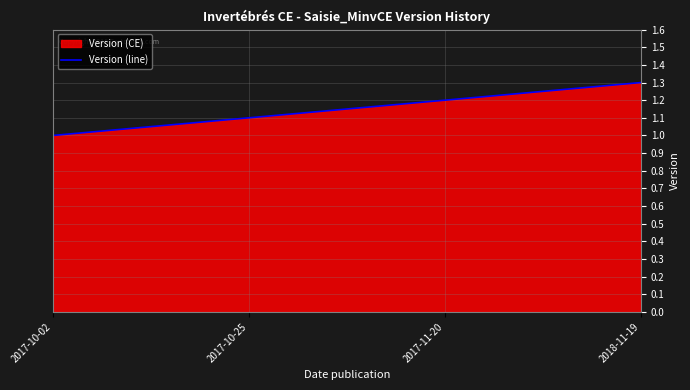

What is the label of the 3rd point from the right?

2017-10-25